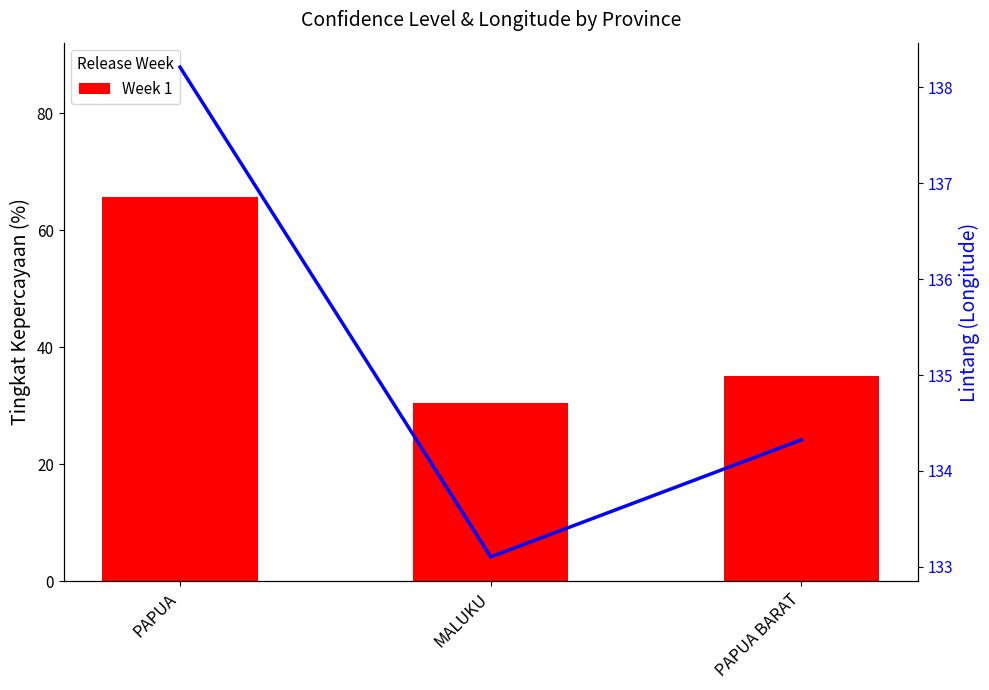

Which series has the largest range (max minus min)?

Week 1